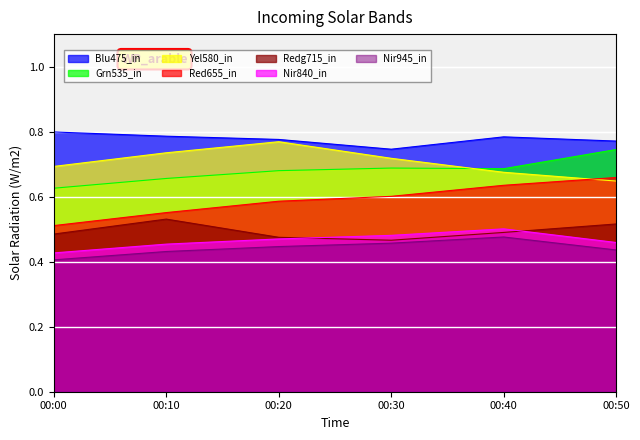

Reading left to right, list all the values displayed in this chart.

2.665: 00:00=0.8	00:10=0.8	00:20=0.8	00:30=0.7	00:40=0.8	00:50=0.8
4.165: 00:00=0.6	00:10=0.7	00:20=0.7	00:30=0.7	00:40=0.7	00:50=0.7
4.915: 00:00=0.7	00:10=0.7	00:20=0.8	00:30=0.7	00:40=0.7	00:50=0.6
7.915: 00:00=0.5	00:10=0.6	00:20=0.6	00:30=0.6	00:40=0.6	00:50=0.7
8.965: 00:00=0.5	00:10=0.5	00:20=0.5	00:30=0.5	00:40=0.5	00:50=0.5
10.165: 00:00=0.4	00:10=0.5	00:20=0.5	00:30=0.5	00:40=0.5	00:50=0.5